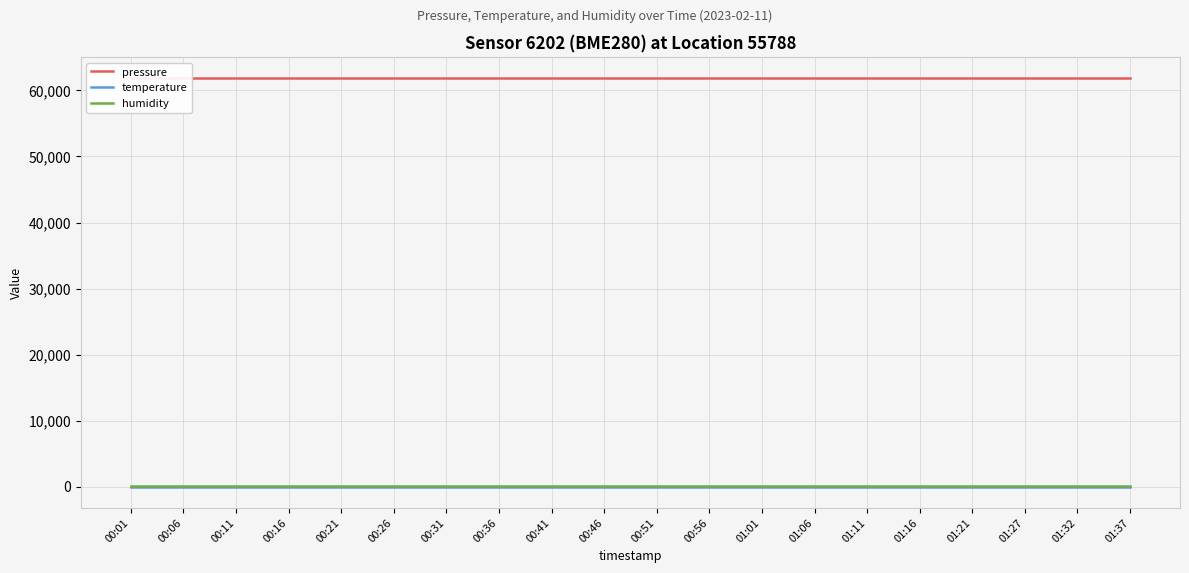

What are all the series names shown in the legend?

pressure, temperature, humidity